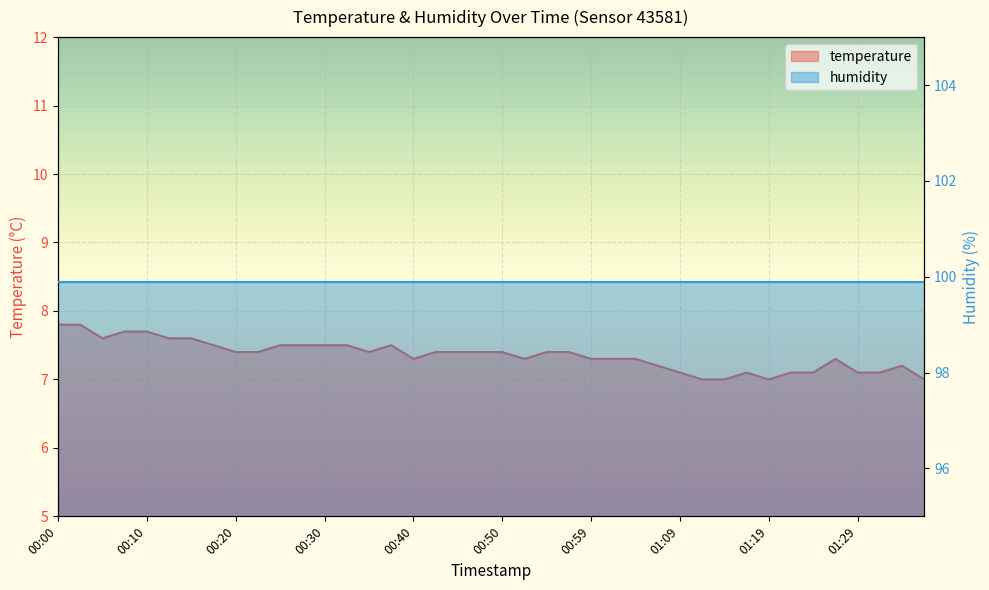

What is the change in value from 00:45 to 01:29?

-0.3